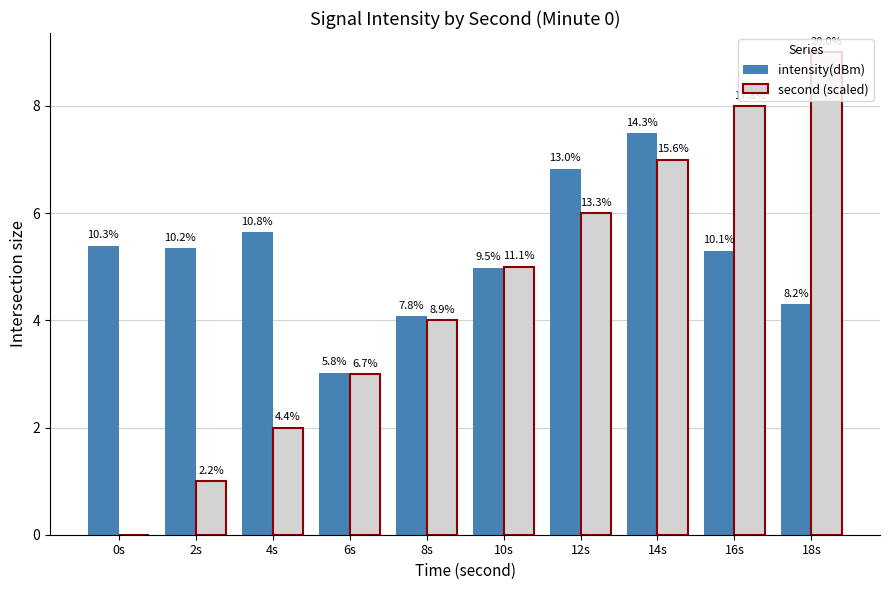

Which has a higher value, 2s or 4s?

4s